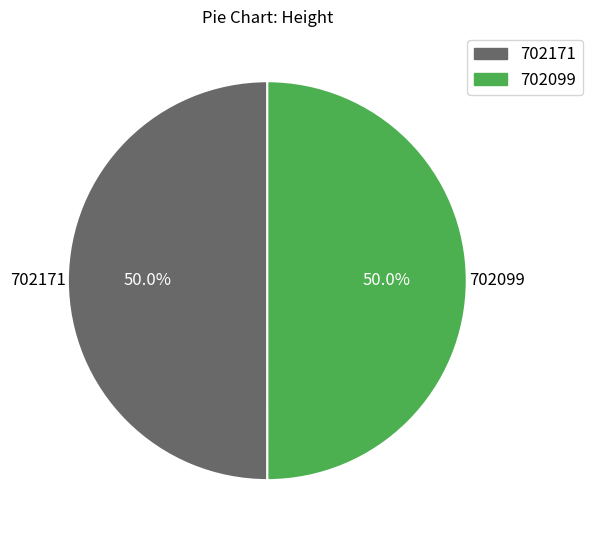

To the nearest percent, what portion does 702171 represent?

50%